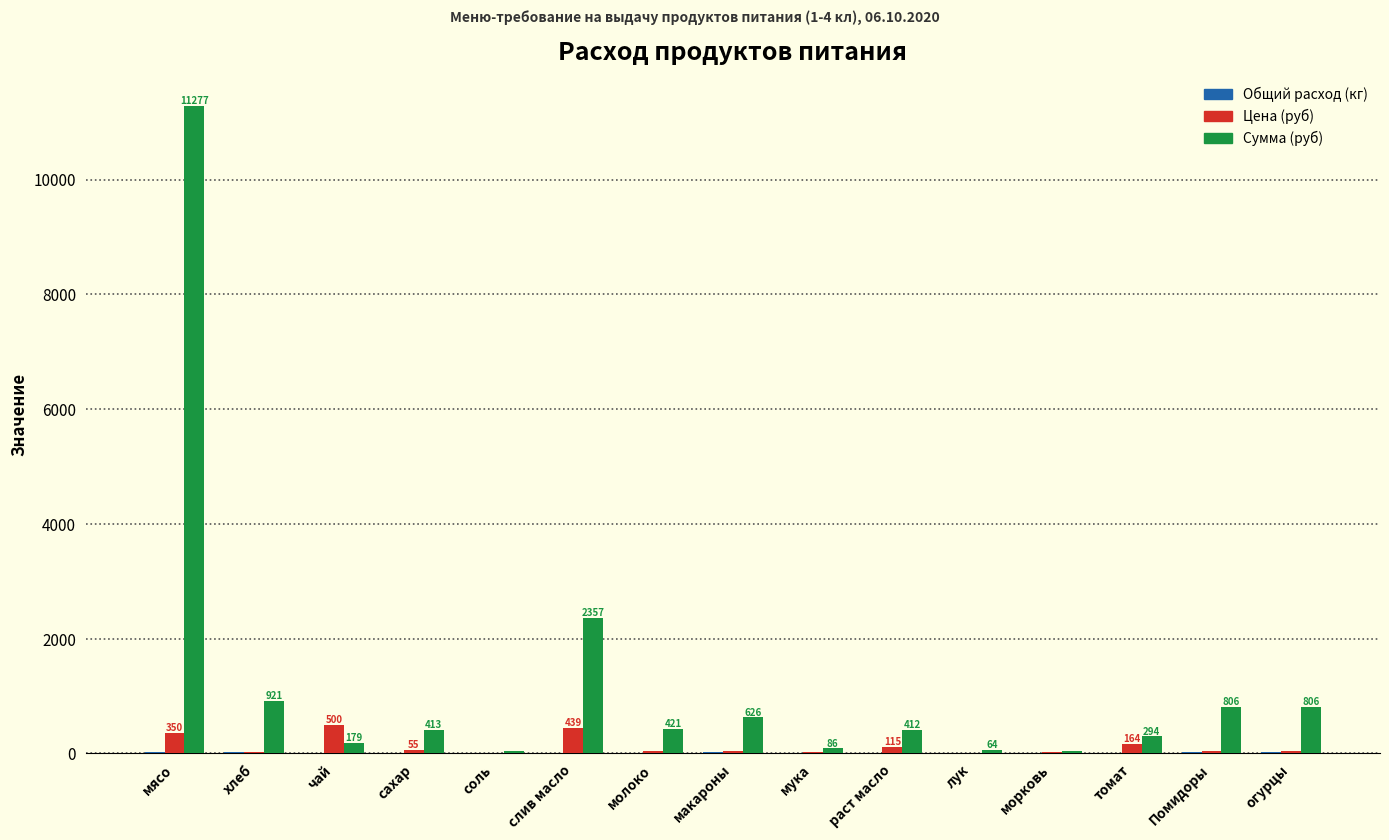

Between хлеб and слив масло, which series saw the biggest shift?

Сумма (руб)